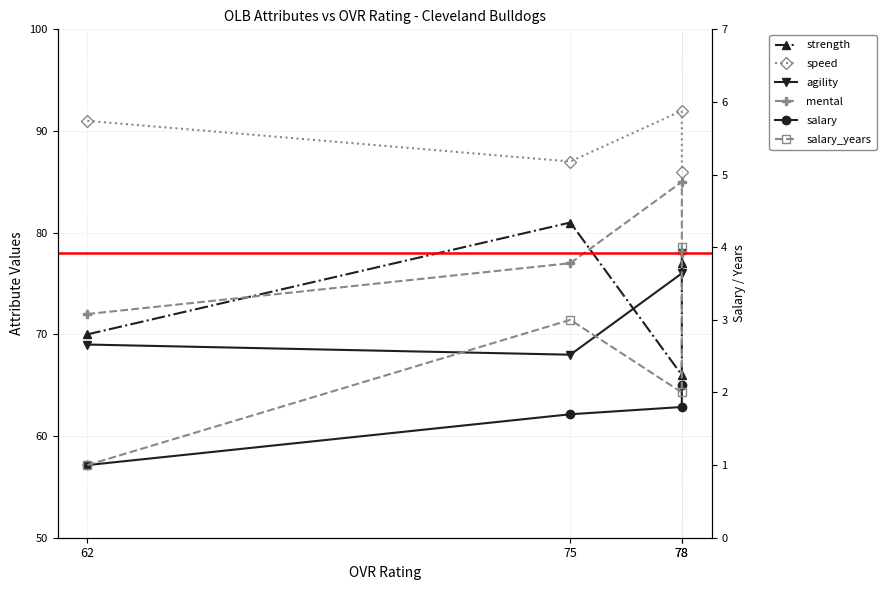

What is the difference between the second highest and second lowest values in the strength series?

7.0